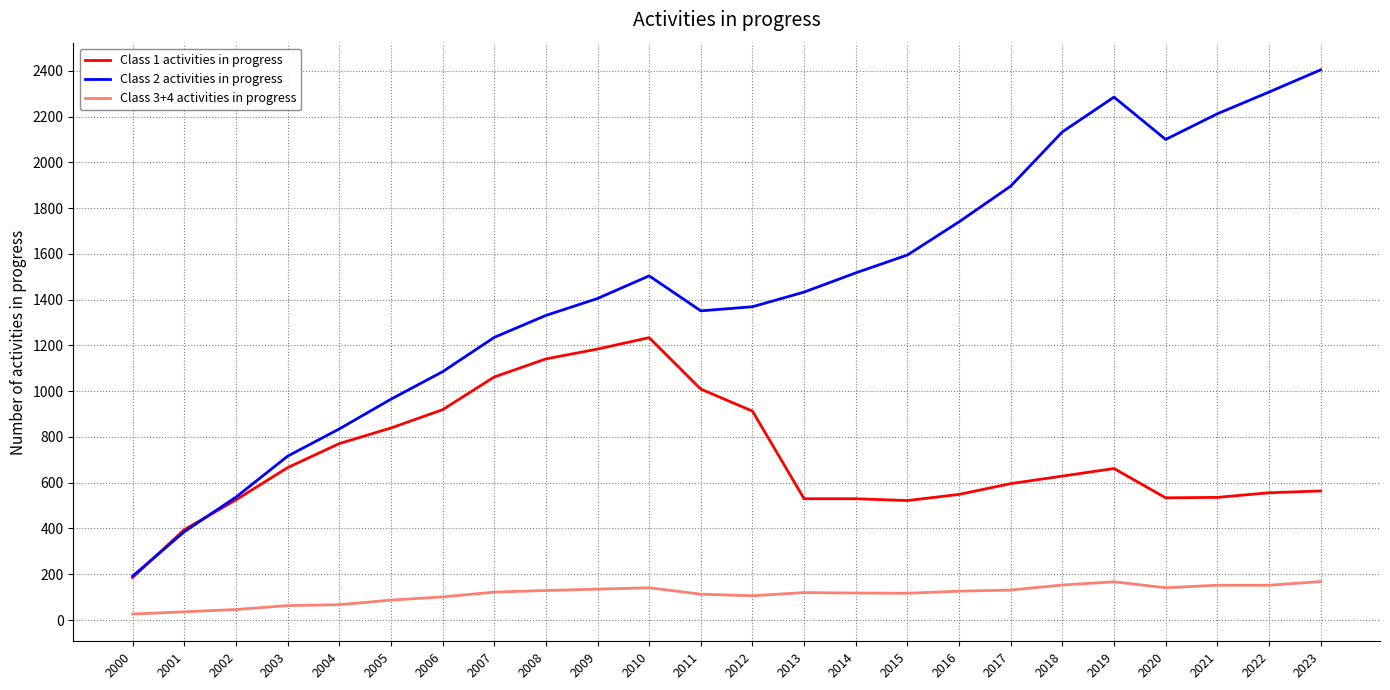

Does the chart display data point markers on the line(s)?

No